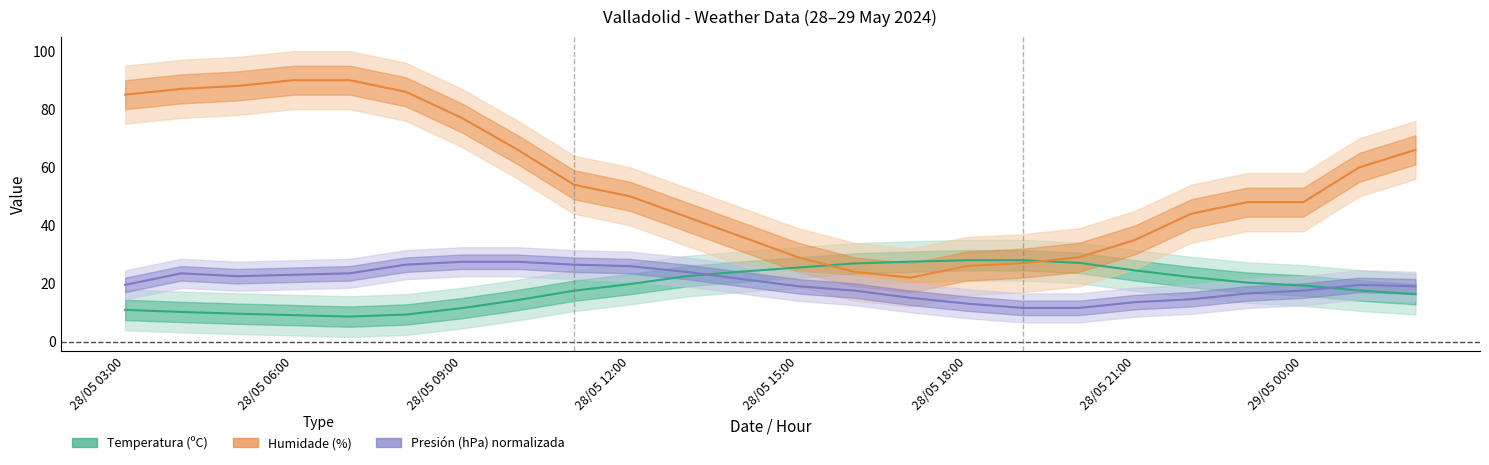

How many data points in Temperatura (ºC) are less than 19?

11